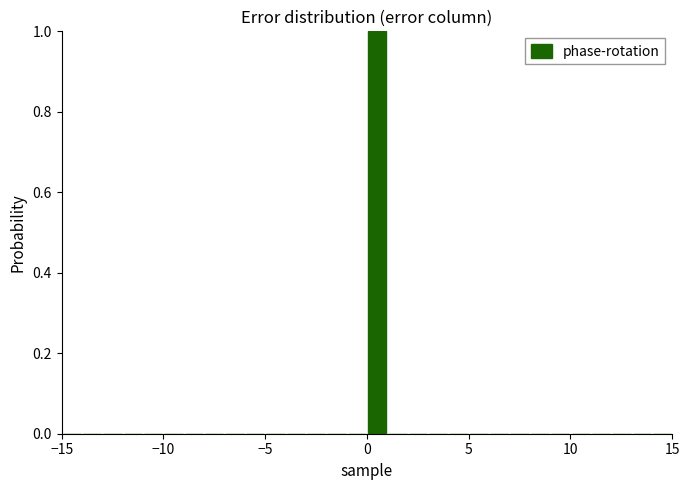

Read against the x-axis, roughly where is the centre of the tallest bar?

0.5